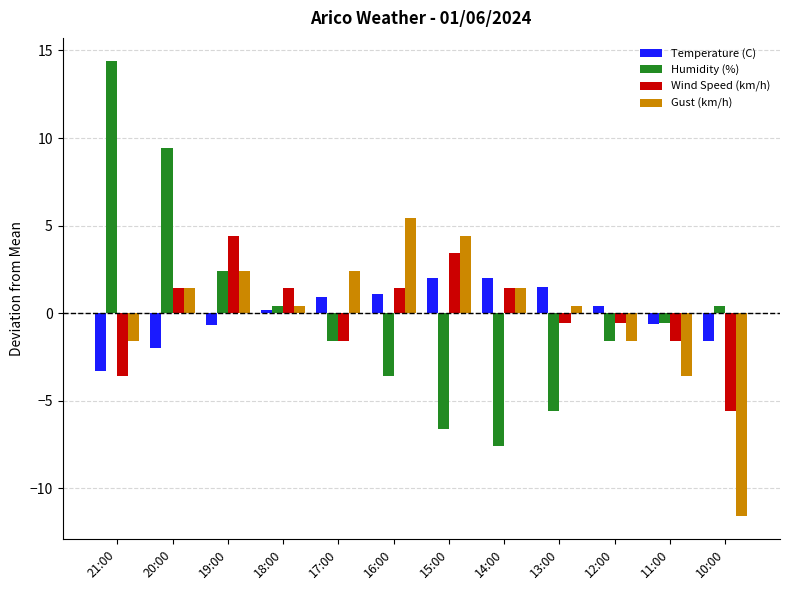

List the series in order of their peak value, lowest first.

Temperature (C), Wind Speed (km/h), Gust (km/h), Humidity (%)